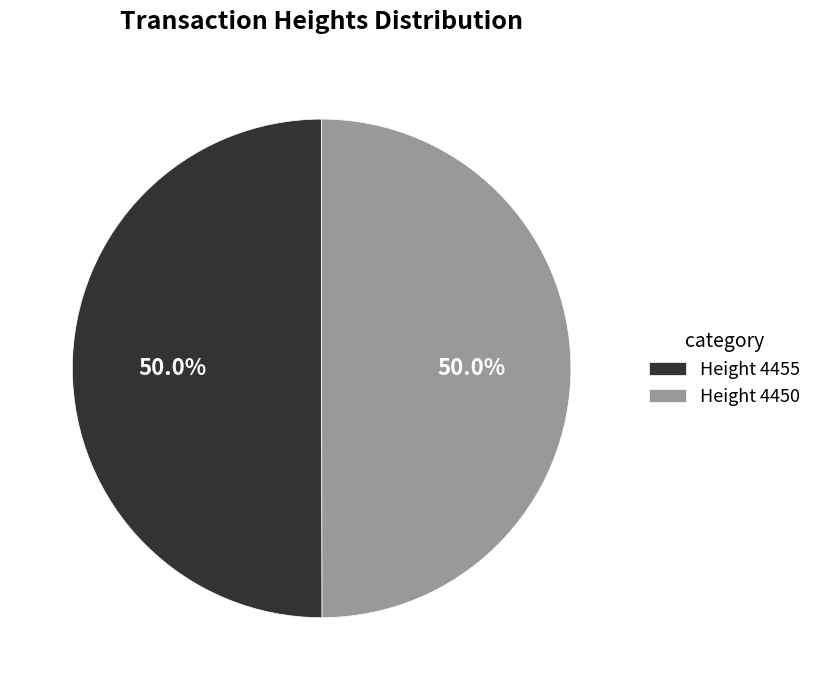

What is the total percentage of Height 4450 and Height 4455?

100.0%